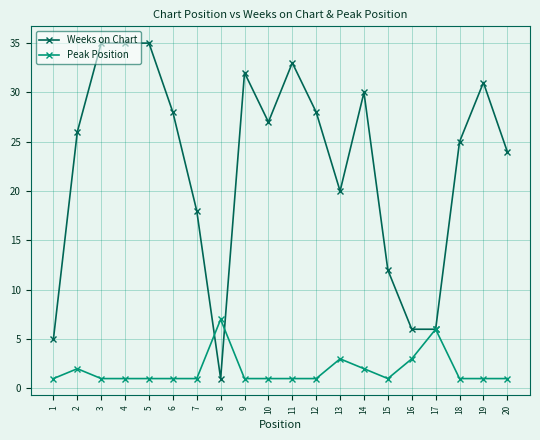

Does the chart display data point markers on the line(s)?

Yes